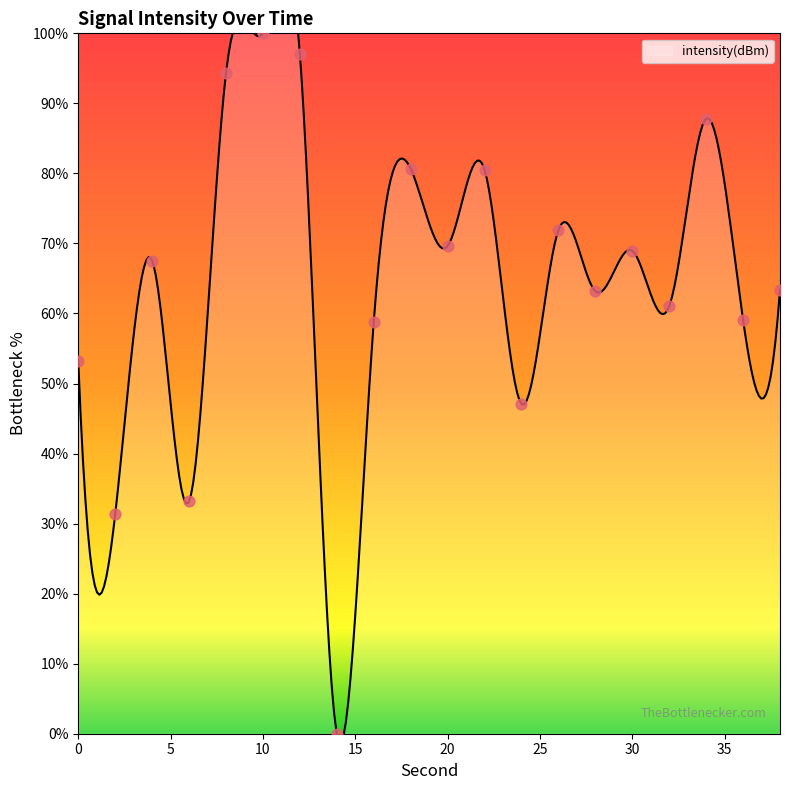

Between 6 and 24, which is larger?

24